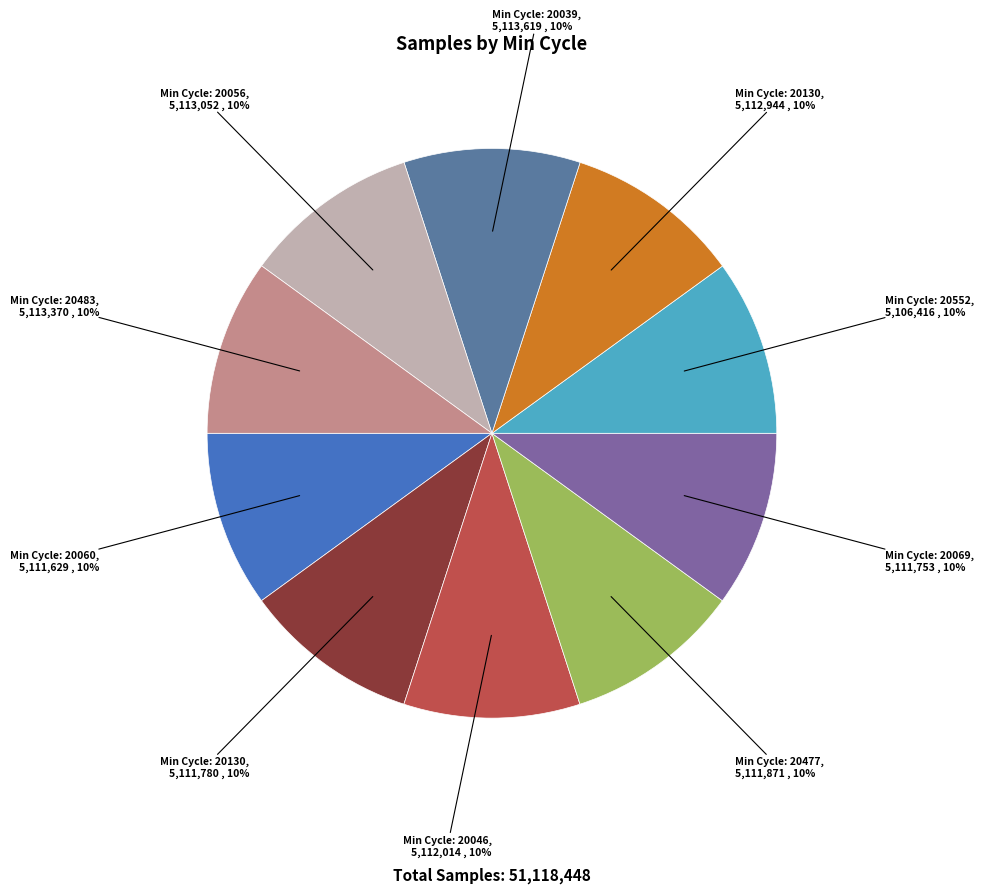

Is there a majority slice in this chart?

No